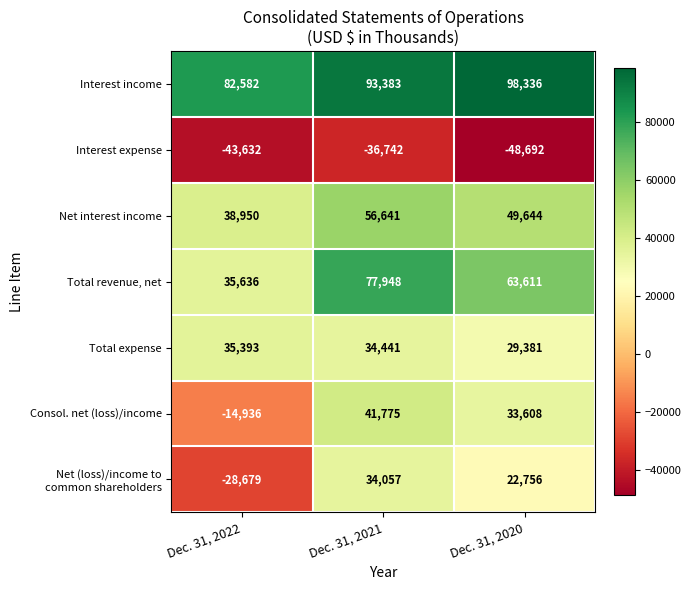

Rank the categories by Consol. net (loss)/income value from lowest to highest.

Dec. 31, 2022, Dec. 31, 2020, Dec. 31, 2021